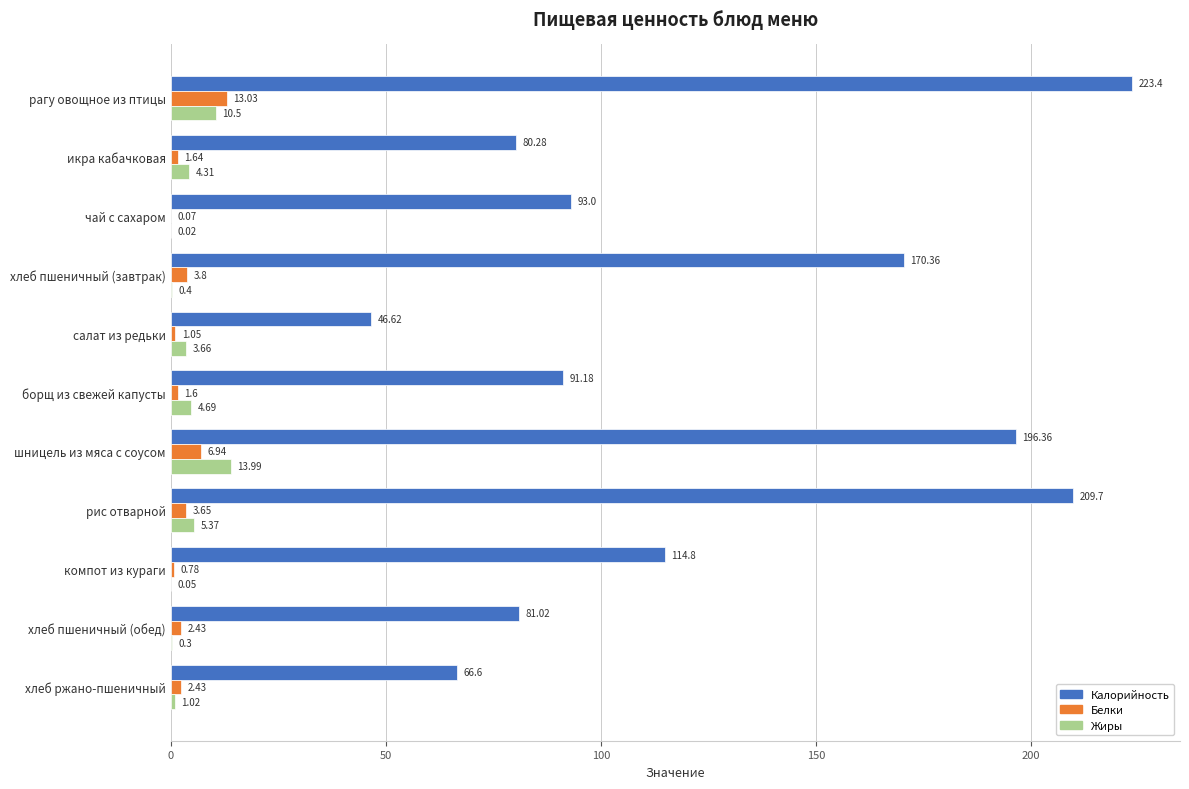

What is the sum of all Белки values?

37.4